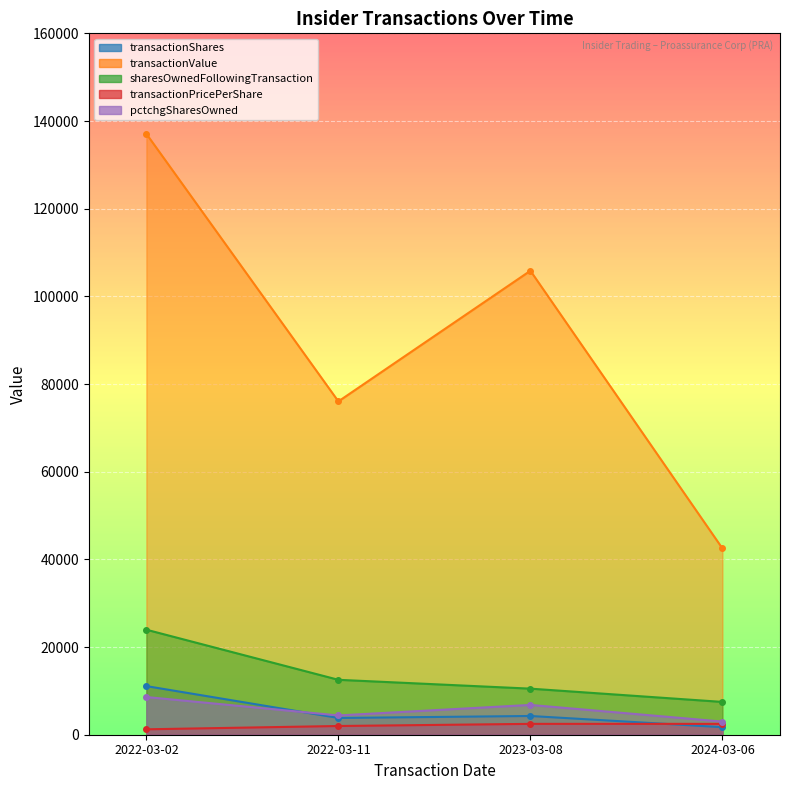

What is the value of the transactionValue point at the 2nd from the left?

76039